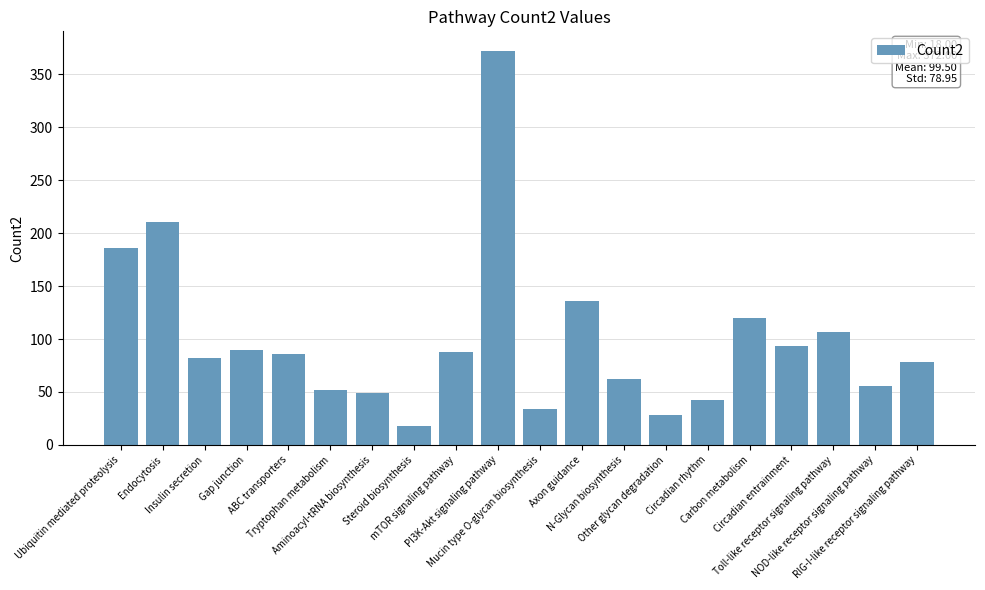

What is the label of the 17th bar from the left?

Circadian entrainment